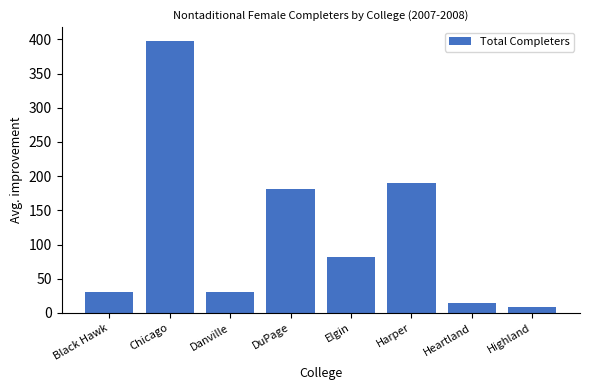

What is the average value?

117